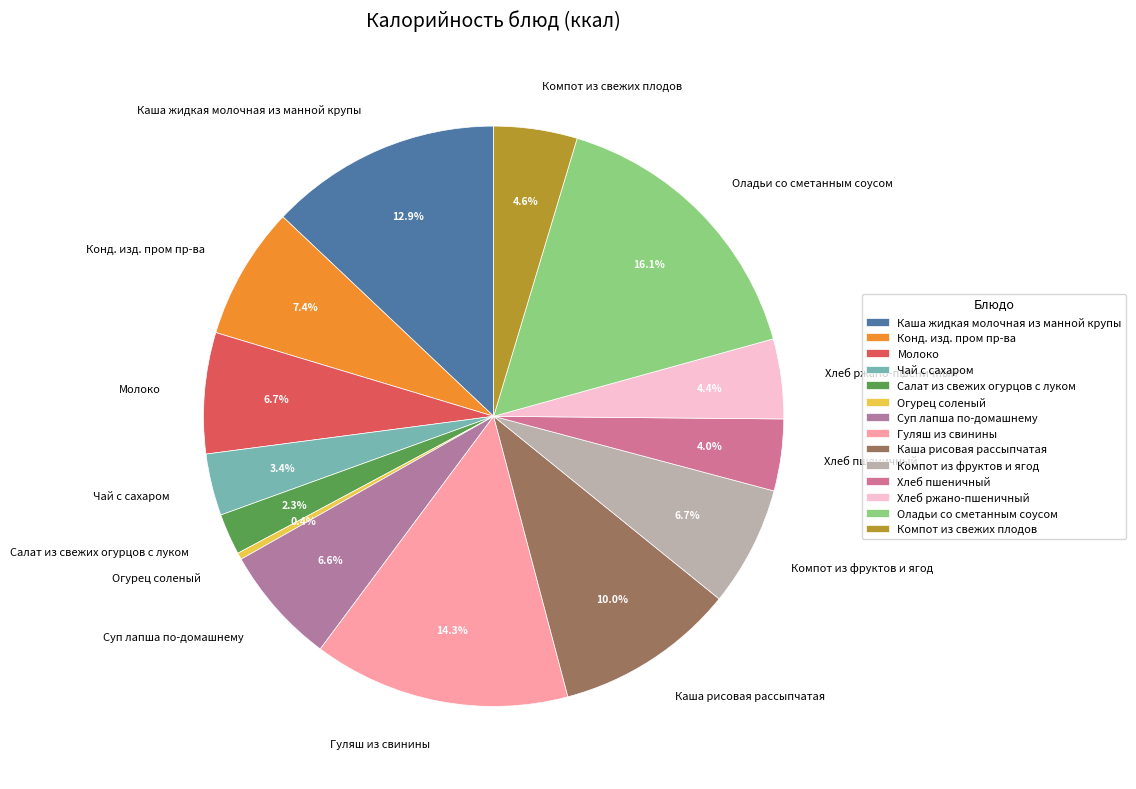

What percentage is NOT represented by Гуляш из свинины?

85.7%